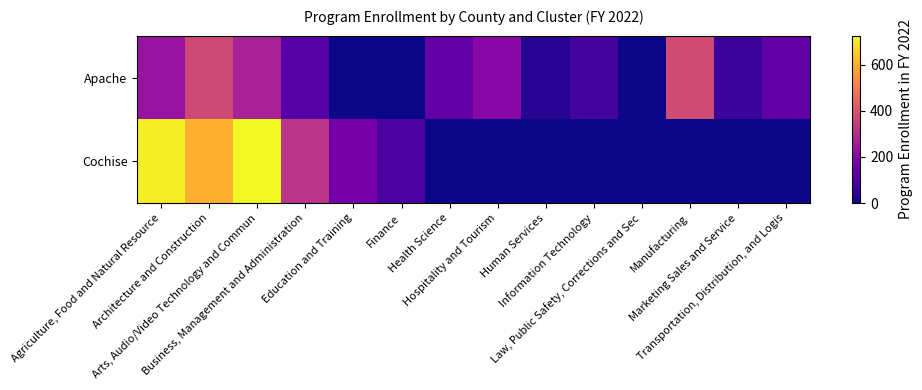

Rank the series by their average value, from highest to lowest.

Cochise, Apache